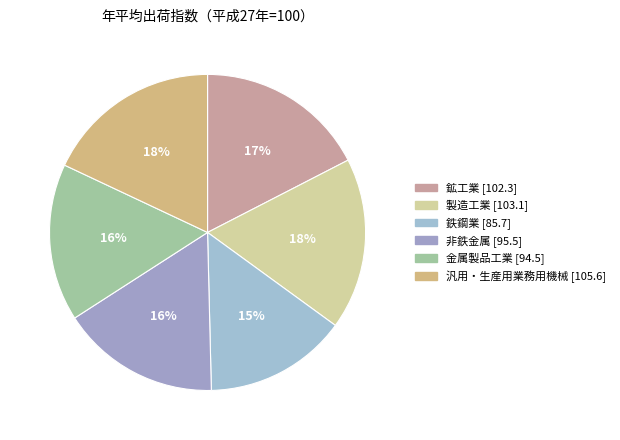

How many segments does this pie chart have?

6